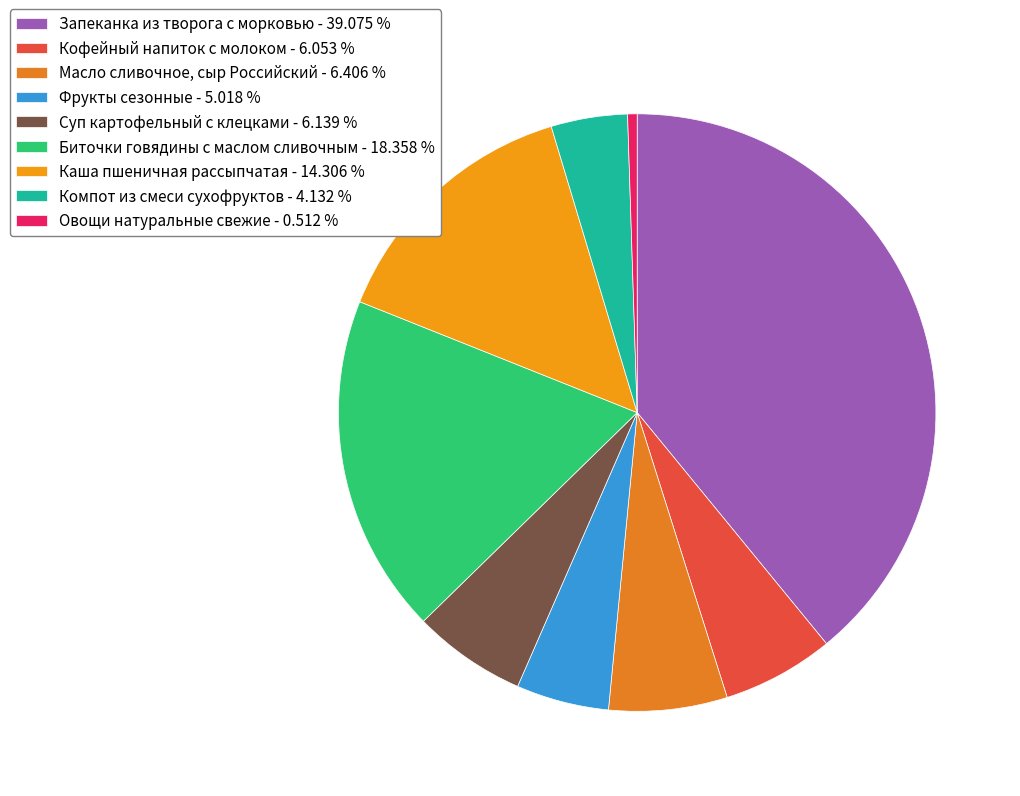

Is there any slice that represents more than half of the pie?

No